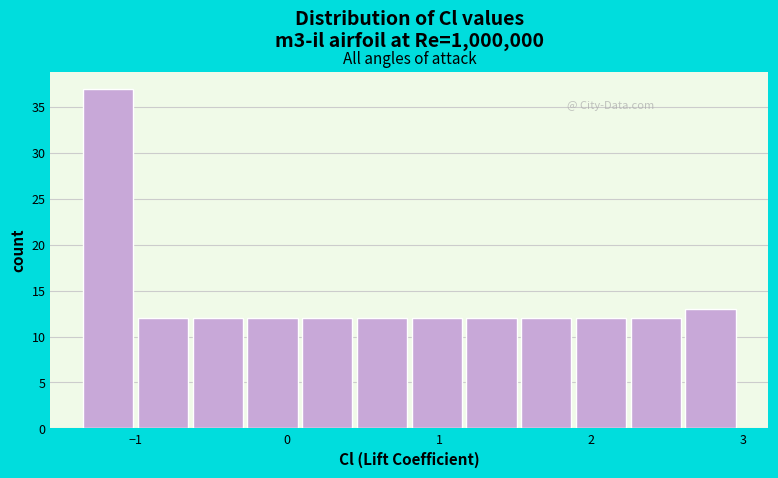

Around what value on the x-axis is the tallest bar? Give the approximate position of its centre, as read against the axis.

-1.2